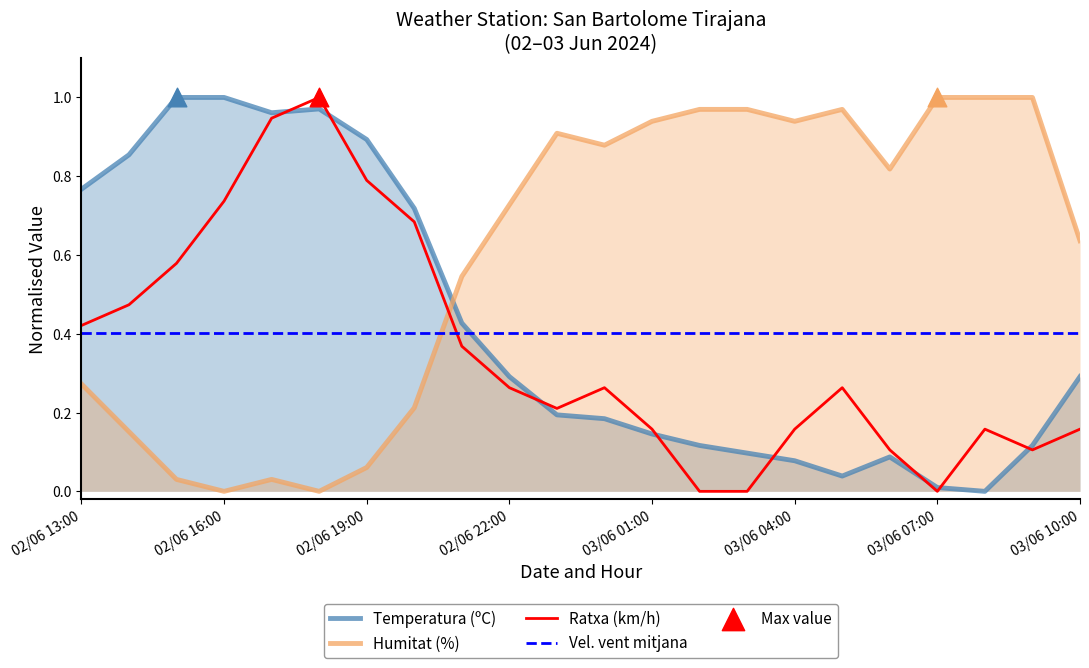

Which series contains the lowest Y value?

Temperatura (ºC)